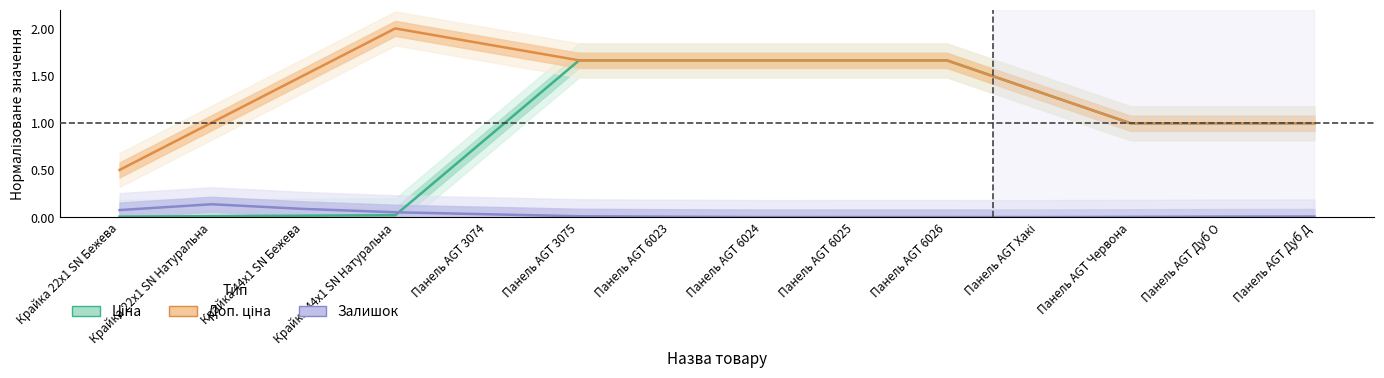

At Панель AGT 6026, list the series in order from smallest to largest.

Залишок, Ціна, Доп. ціна